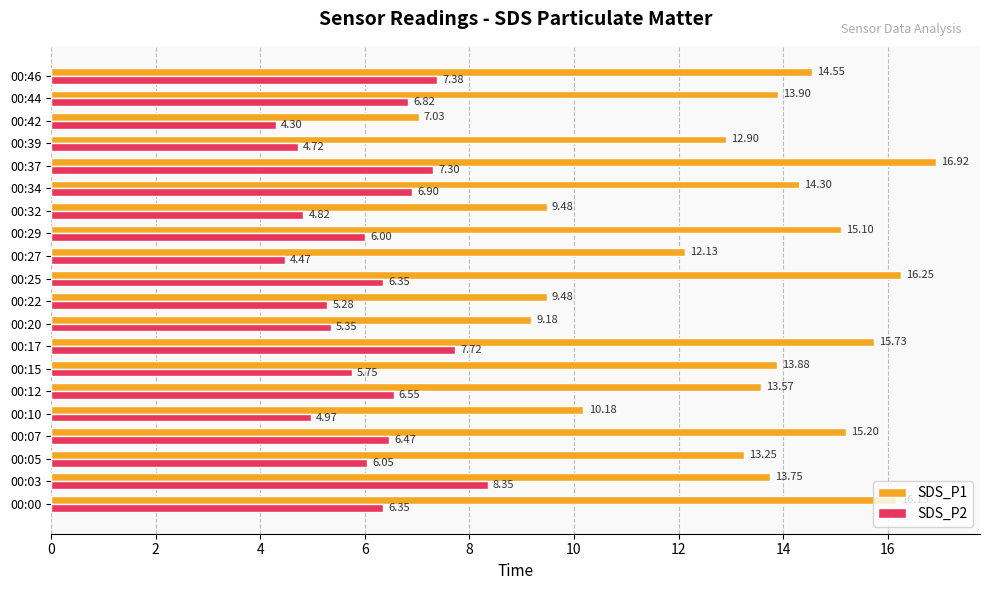

Which series changed the most between 00:22 and 00:29?

SDS_P1